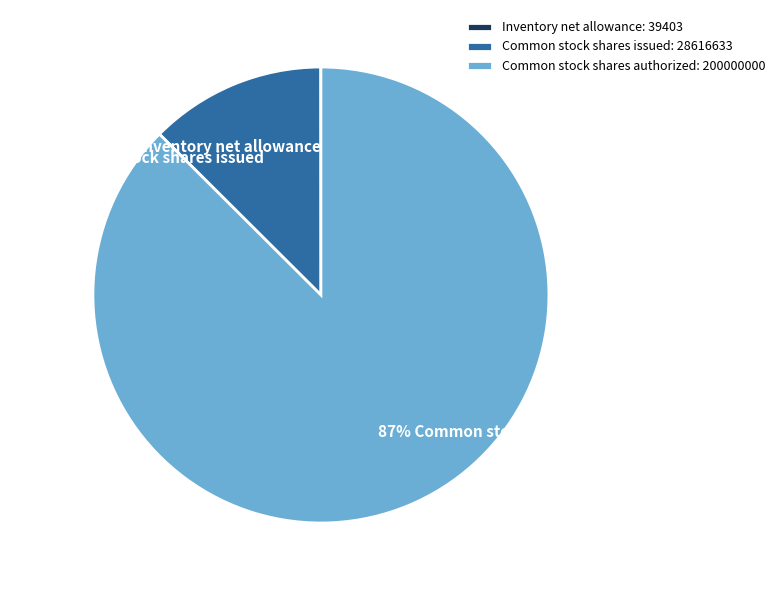

Does Common stock shares authorized account for over 50% of the chart?

Yes